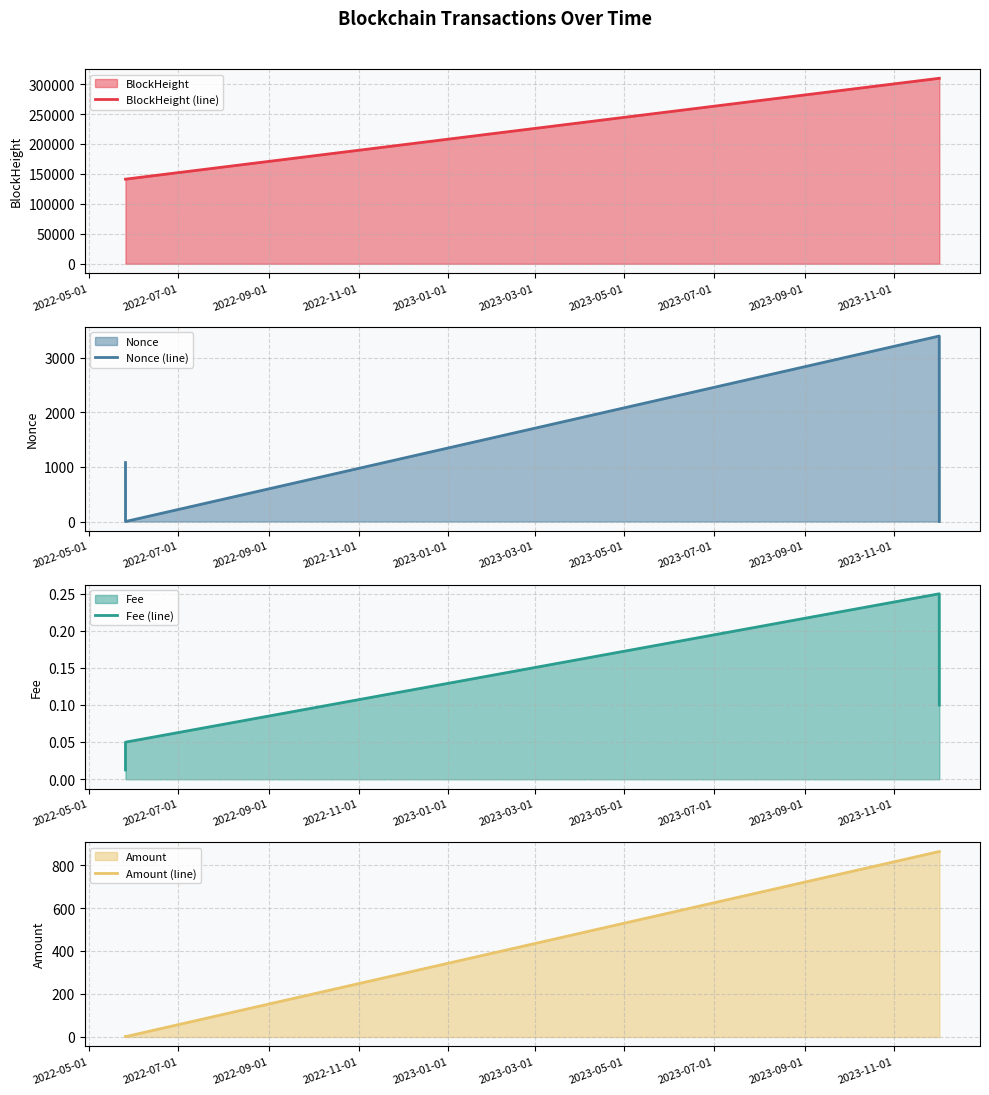

In Nonce (line), how many points are lower than both neighbors (excluding endpoints)?

1